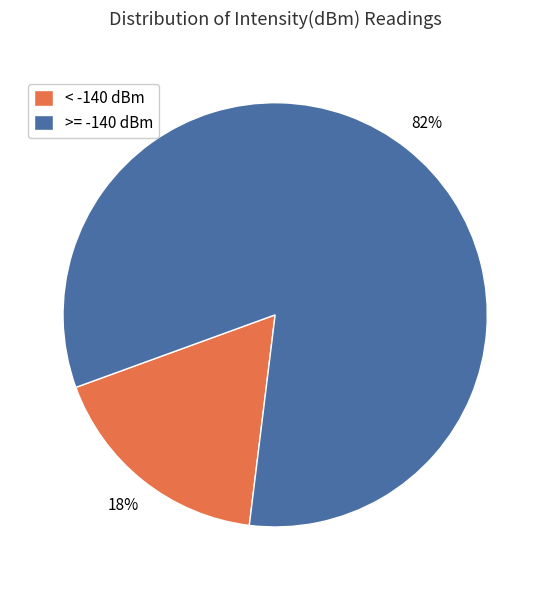

True or false: >= -140 dBm accounts for 82% of the total.

True